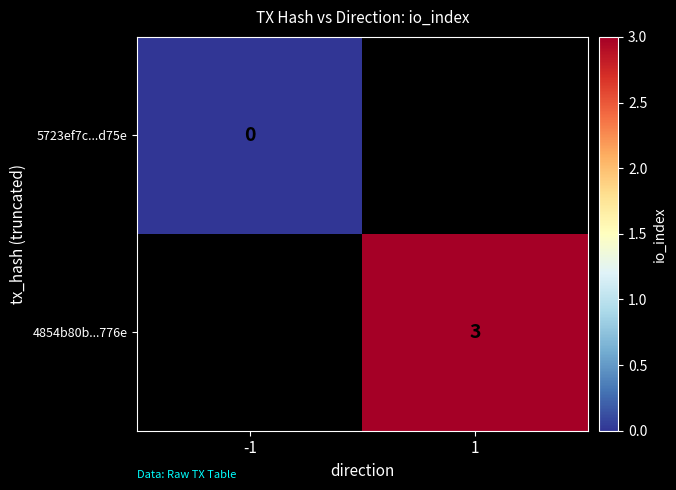

The value of 4854b80b...776e at 1 is 3. True or false?

True